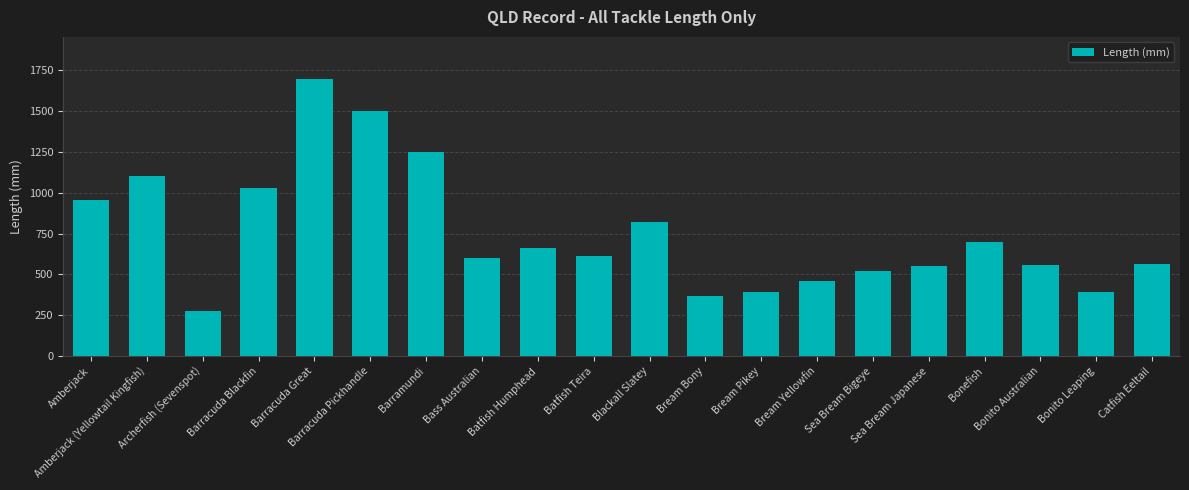

What is the smallest value displayed?

275